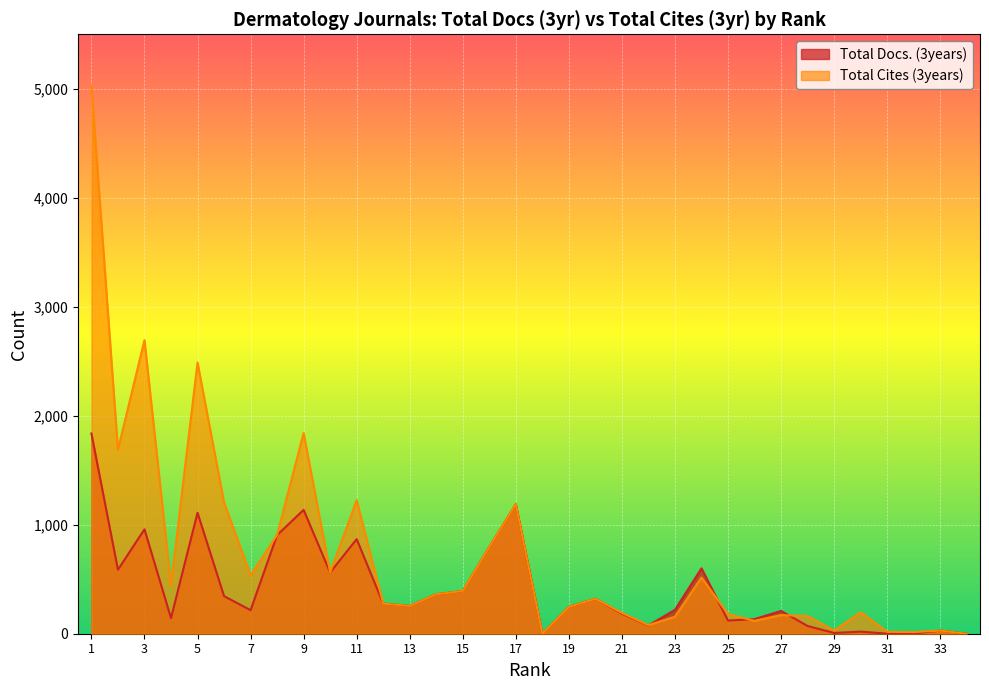

At how many categories does at least one series exceed 998?

8